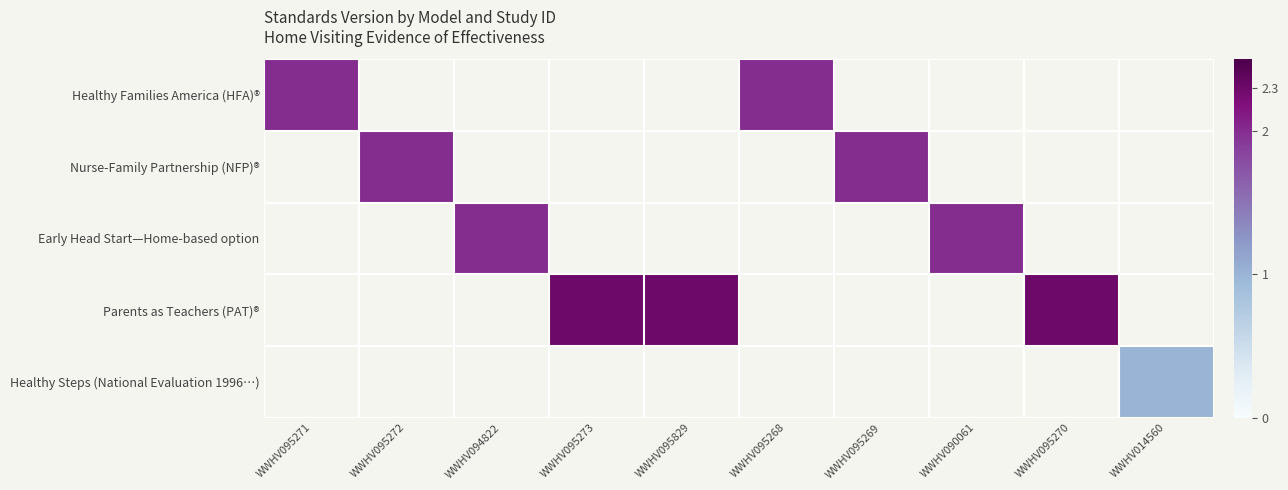

At how many categories does at least one series exceed 1?

9